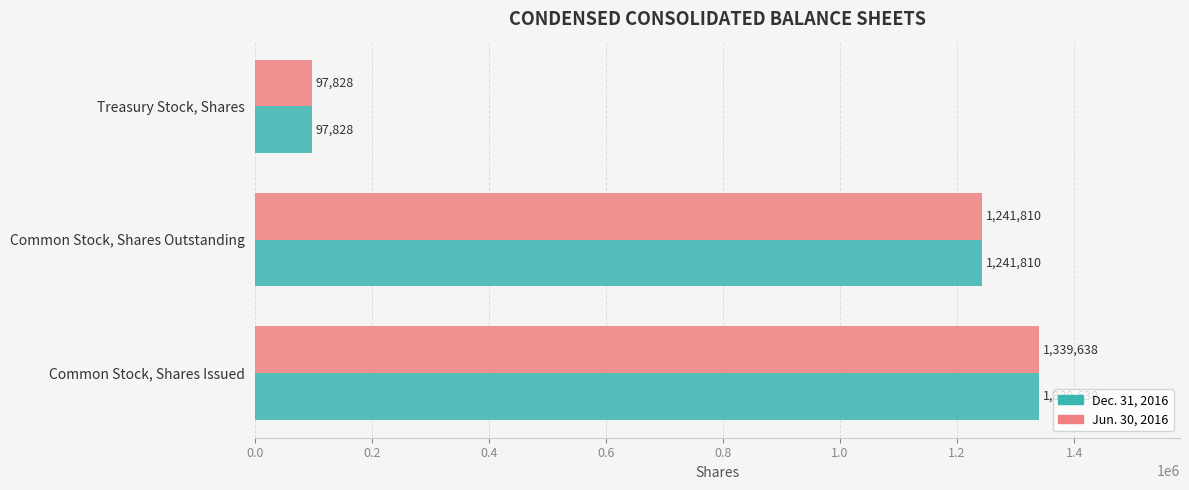

What is the difference between the maximum and minimum values in the Dec. 31, 2016 series?

1241810